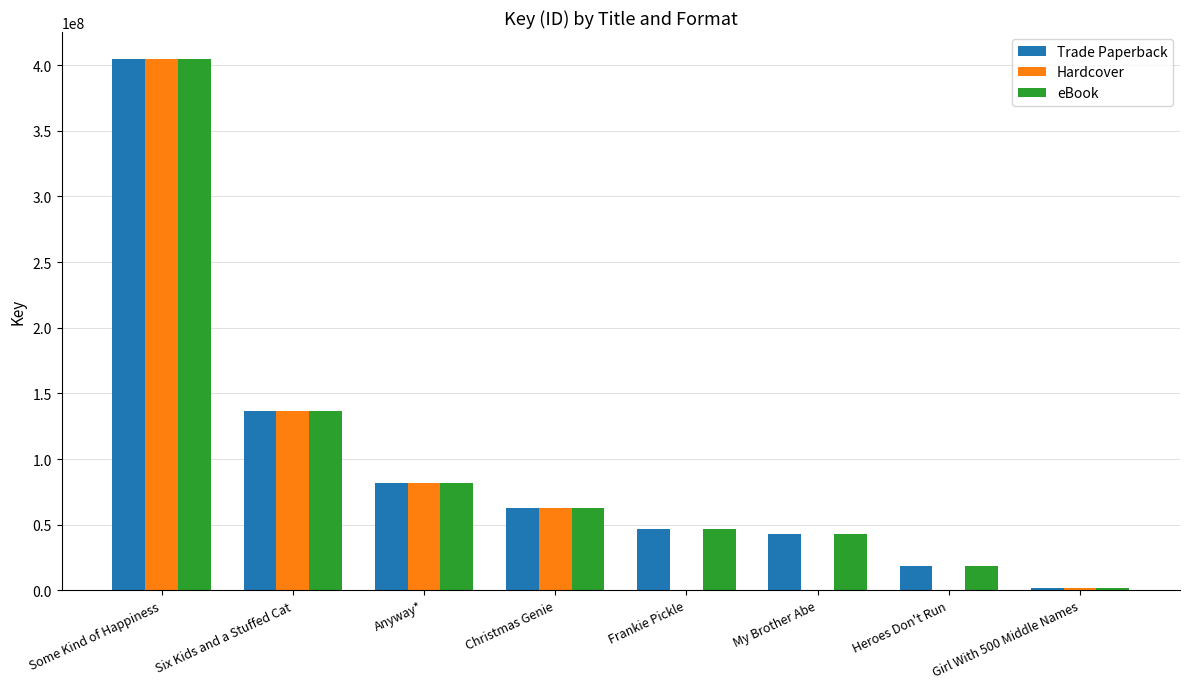

What are all the series names shown in the legend?

Trade Paperback, Hardcover, eBook